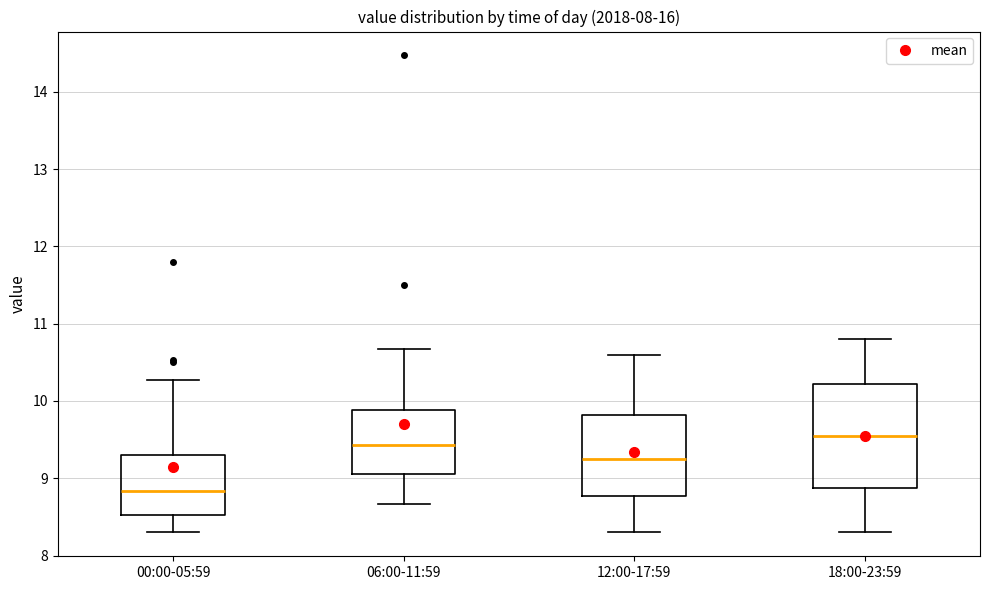

Reading left to right, read every box against the y-axis: the position of its median line, the range the box covers, and the ends of its whiskers. The values are not printed on the chart, so give them approximately, as read against the axis.

00:00-05:59: median 8.8, box 8.5 to 9.3, whiskers 8.3 to 10.3
06:00-11:59: median 9.4, box 9.1 to 9.9, whiskers 8.7 to 10.7
12:00-17:59: median 9.3, box 8.8 to 9.8, whiskers 8.3 to 10.6
18:00-23:59: median 9.6, box 8.9 to 10.2, whiskers 8.3 to 10.8